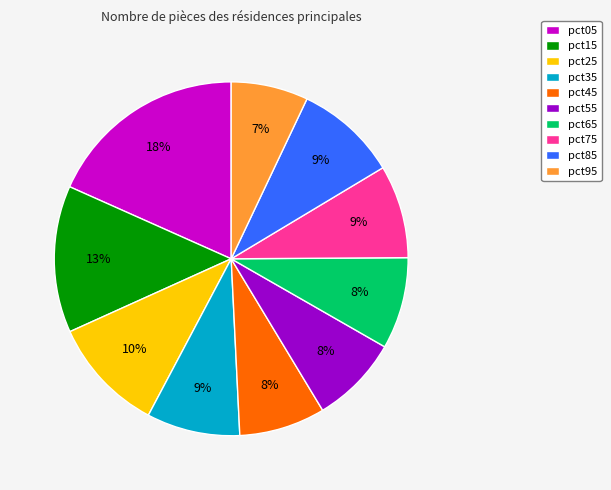

Which slice is the largest?

pct05